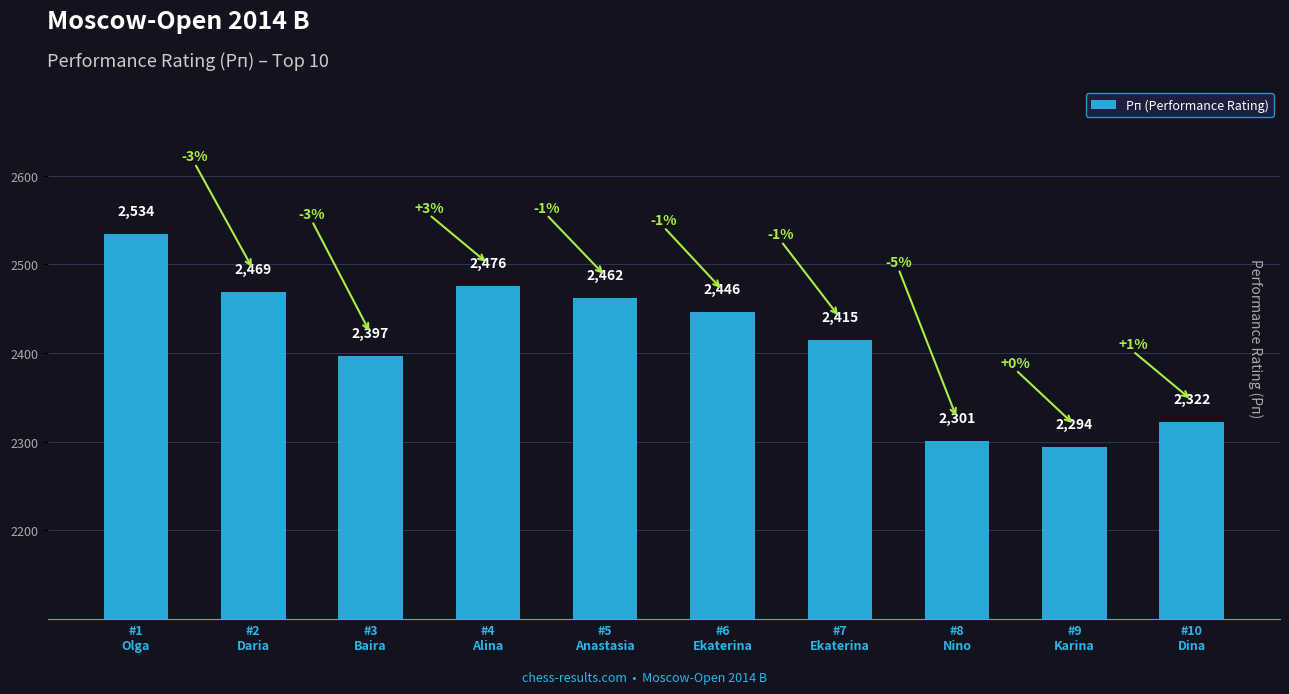

Where is the data nearest to the value 2414?

#7
Ekaterina